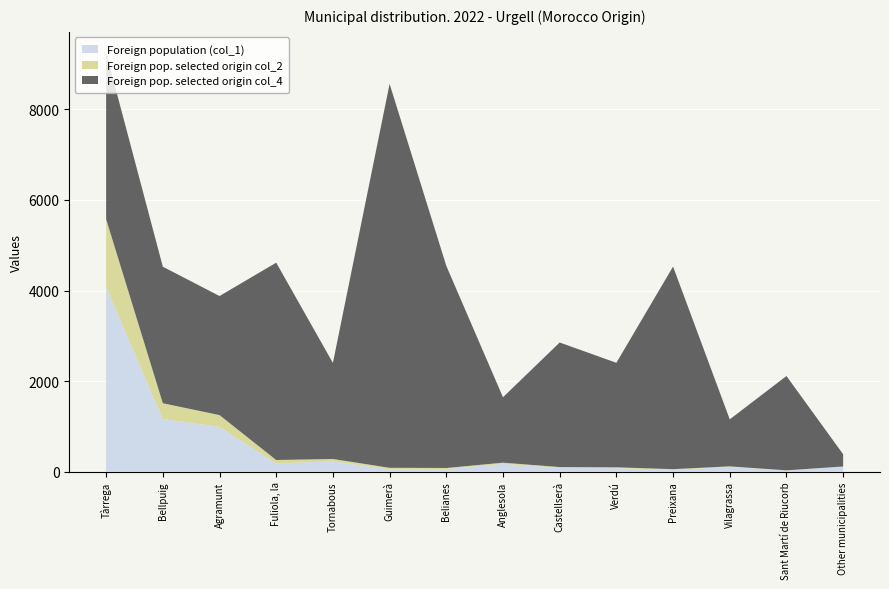

Reading right to left, extract all data points from this chart.

Foreign population (col_1): 111	24	106	38	78	80	173	56	46	231	179	989	1161	4078
Foreign pop. selected origin col_2: 3	5	11	17	18	22	25	25	39	49	78	260	350	1498
Foreign pop. selected origin col_4: 270	2083	1038	4474	2308	2750	1445	4464	8478	2121	4358	2629	3015	3673